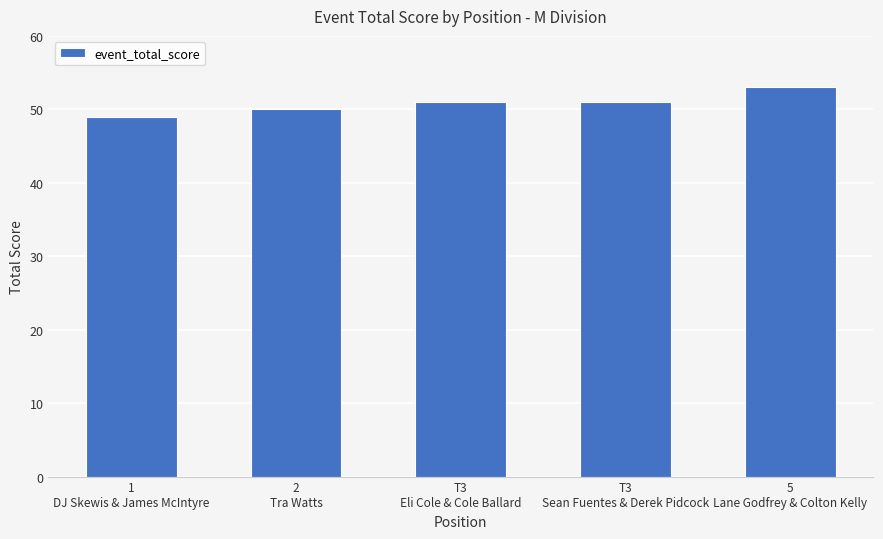

Are the bars grouped side by side (vs. stacked)?

No